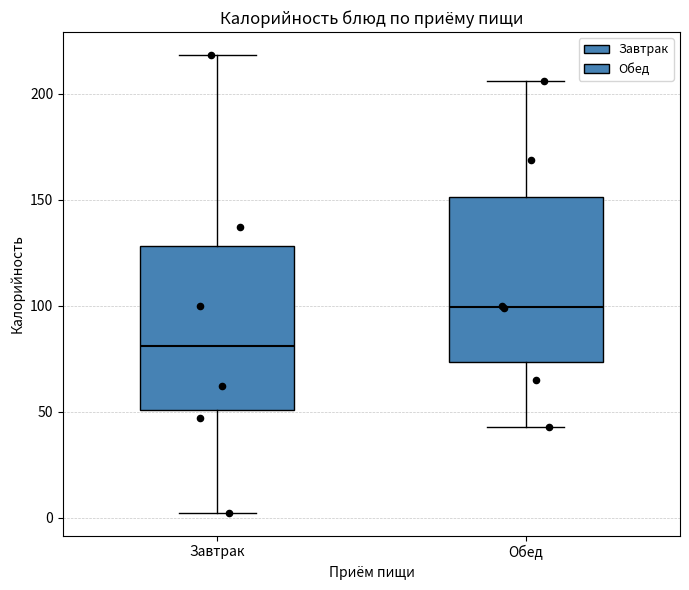

Where is the upper edge of the box for Завтрак on the y-axis? The values are not printed on the chart, so give them approximately, as read against the axis.

130